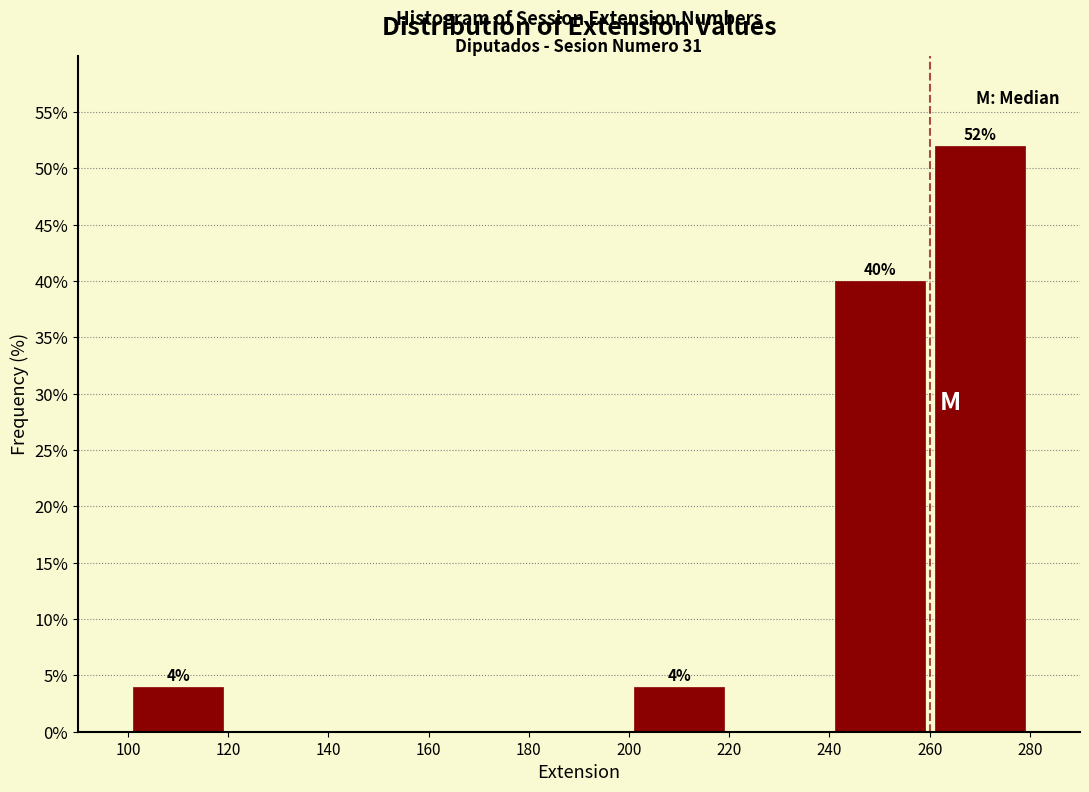

Which range on the x-axis has the tallest bar?

260 to 280